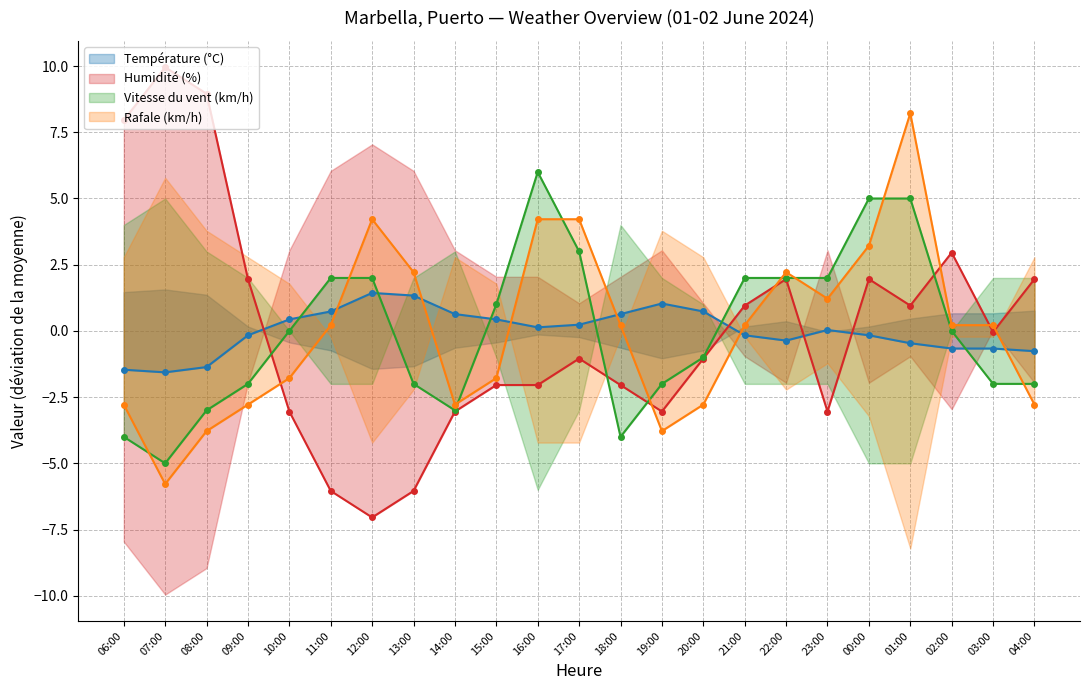

What is the total value across all series at 00:00?

10.0